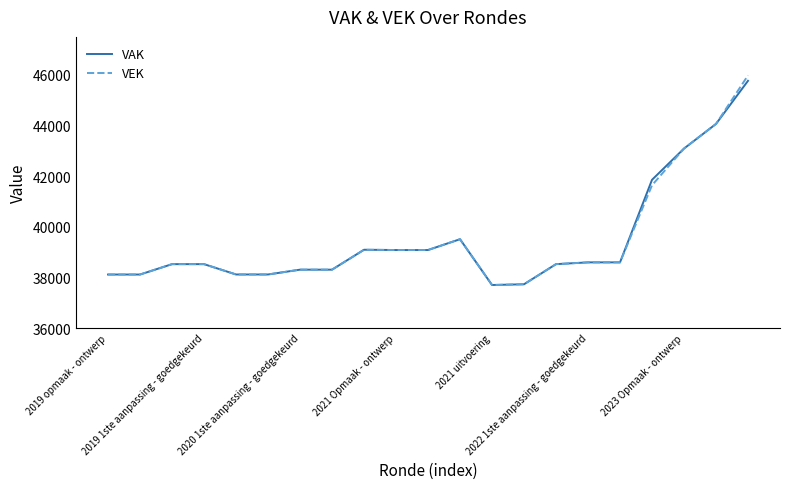

What is the maximum value for VAK?

45765